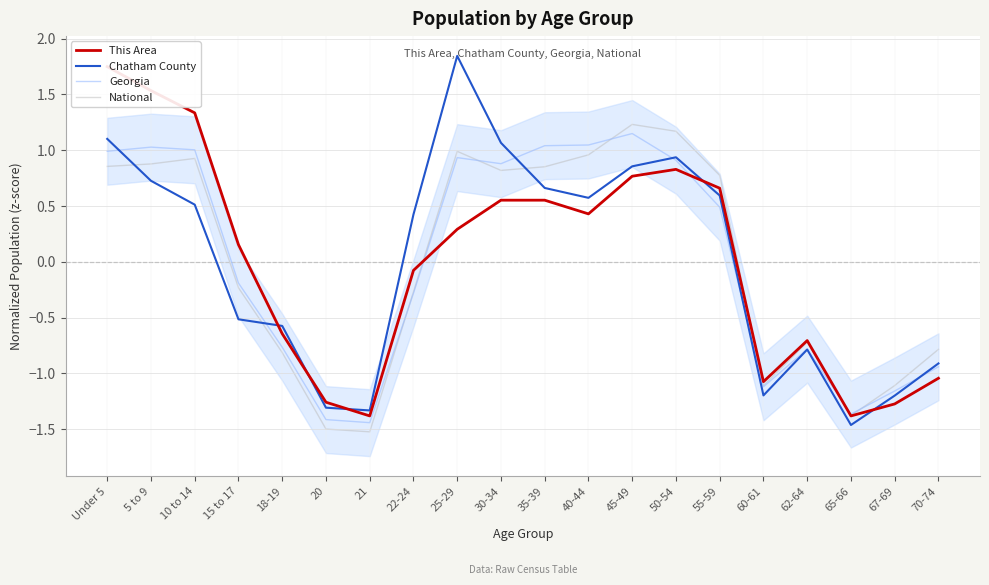

The National series shows 0.6 at 40-44. True or false?

False